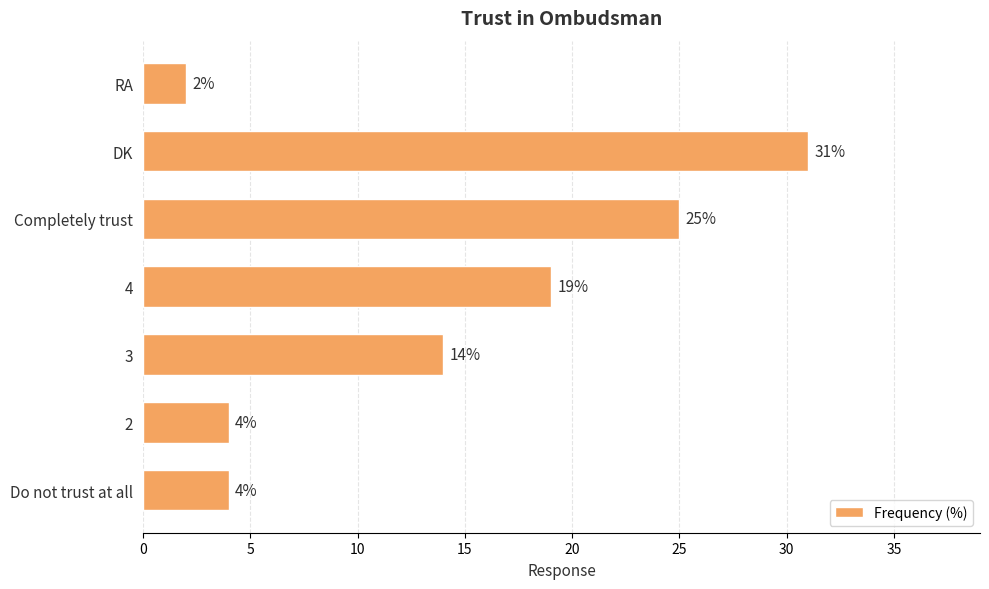

At which category does the chart reach its peak across all series?

DK